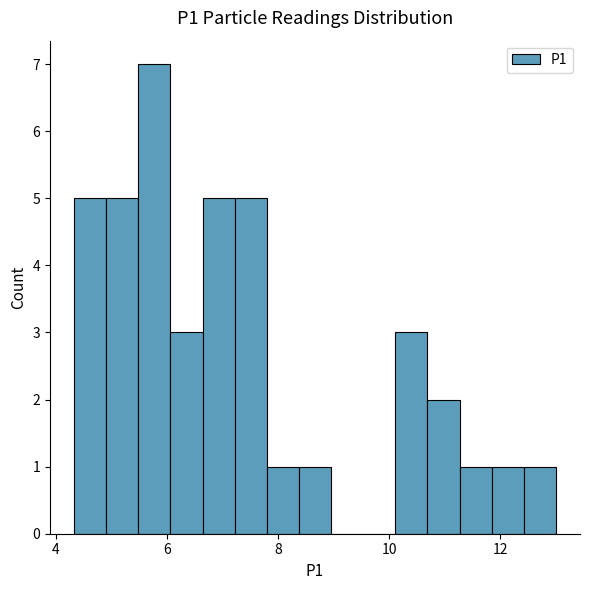

Read against the x-axis, roughly where is the centre of the tallest bar?

5.8